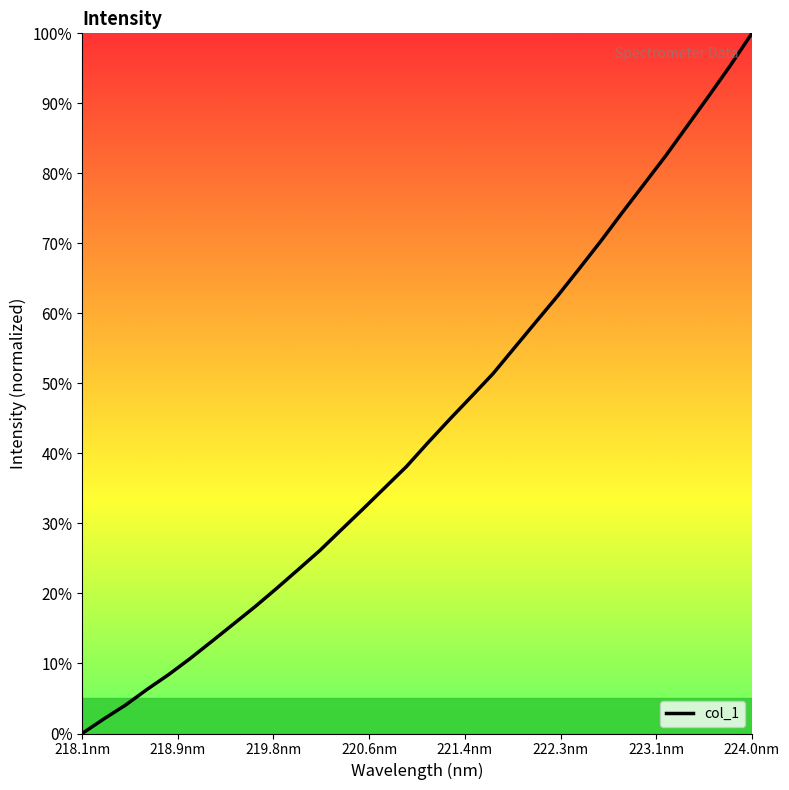

What is the greatest value displayed?

100.0